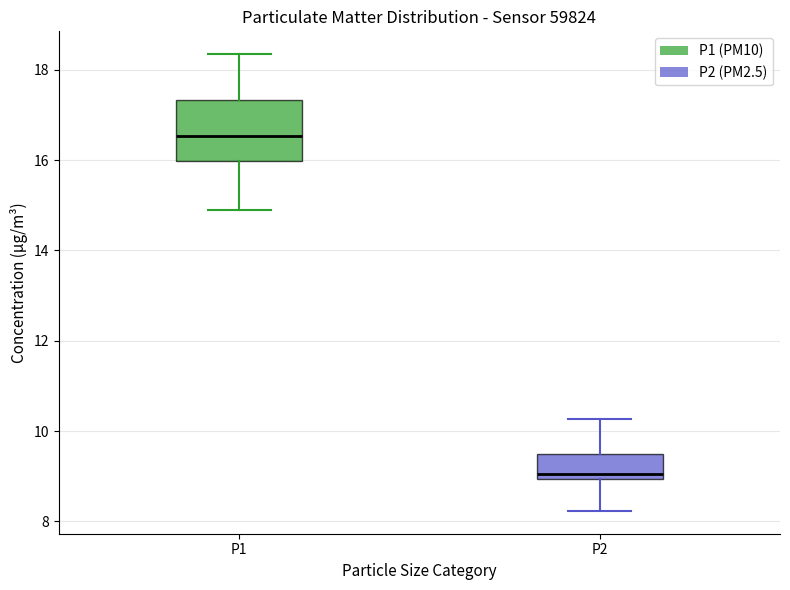

Which box is the tallest, from its lower edge to its upper edge?

P1